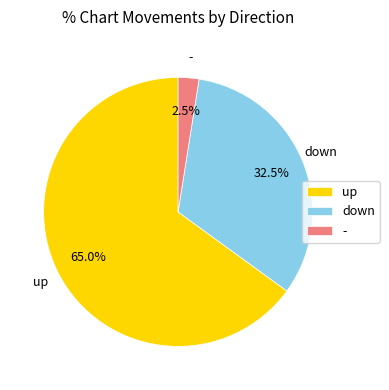

To the nearest percent, what is the difference between the largest and smallest slice percentages?

62%